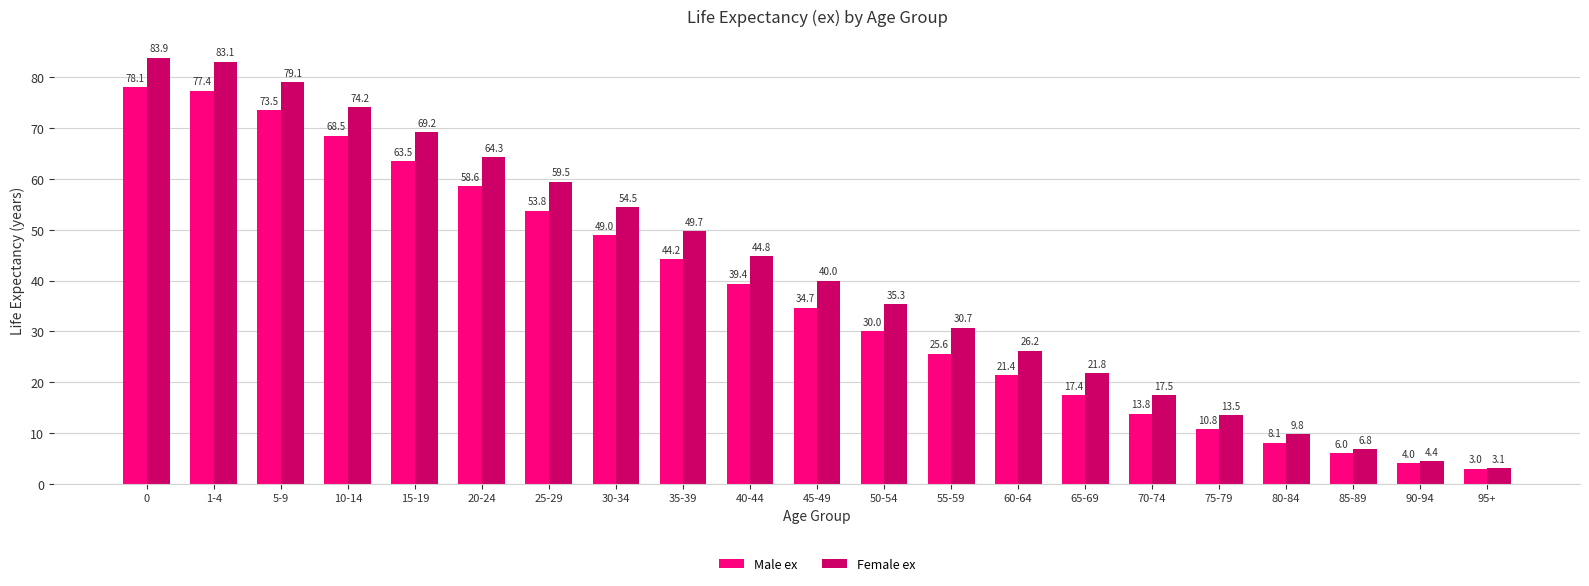

At which label is Male ex closest to 40?

40-44